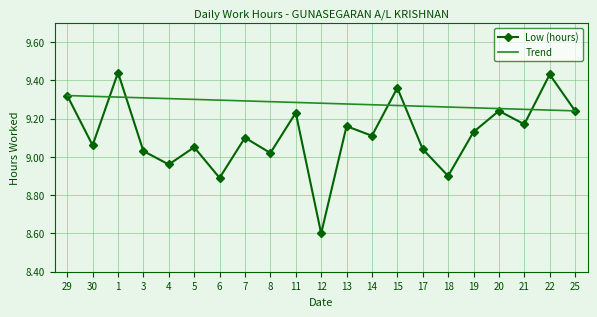

What is the value of the 7th point from the left?

8.9